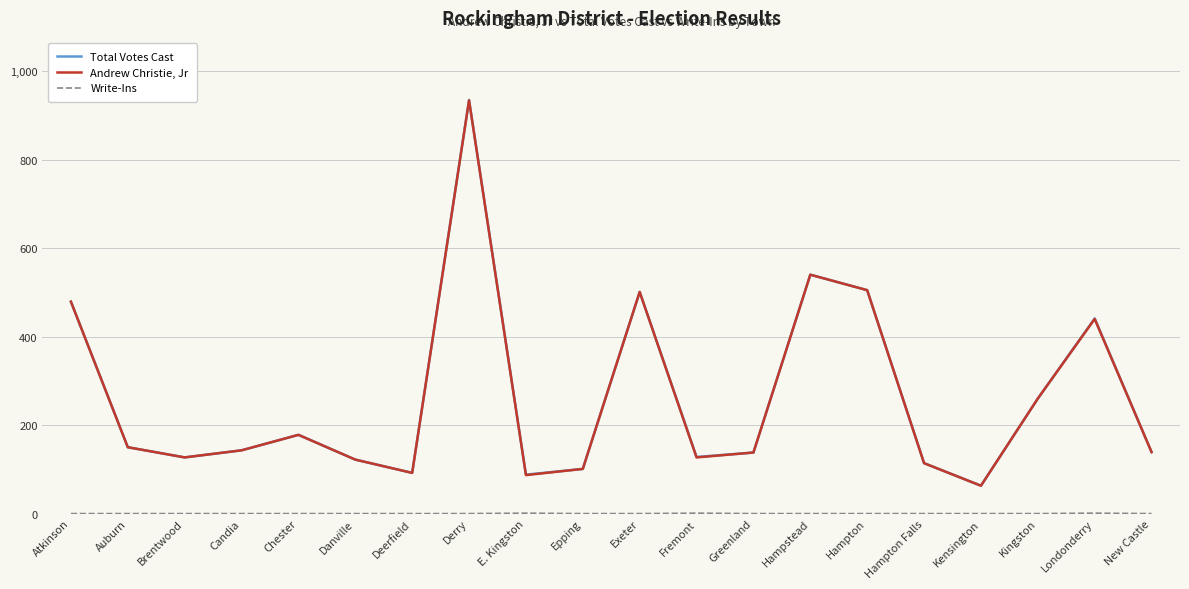

Is it true that Total Votes Cast equals 260 at Kingston?

True